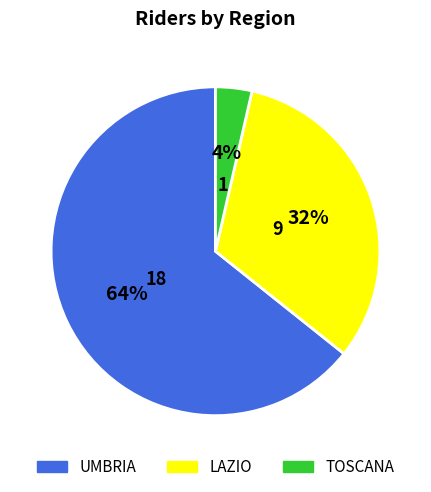

Is it true that UMBRIA is 78% of the pie?

False